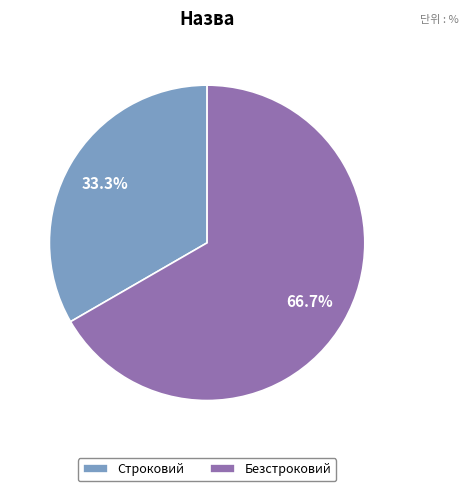

Between Строковий and Безстроковий, which is larger?

Безстроковий